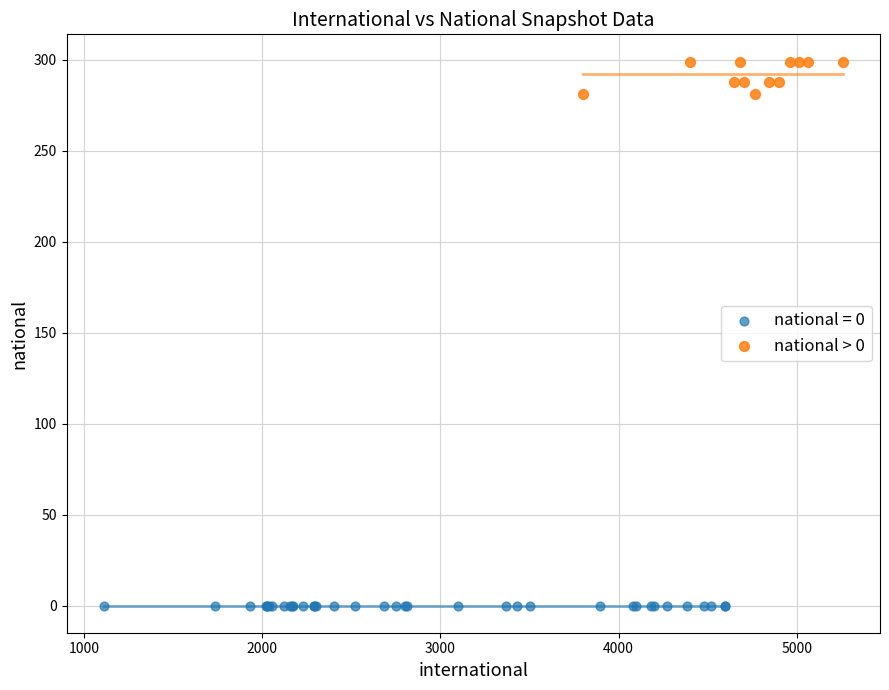

Which series contains the lowest Y value?

national = 0